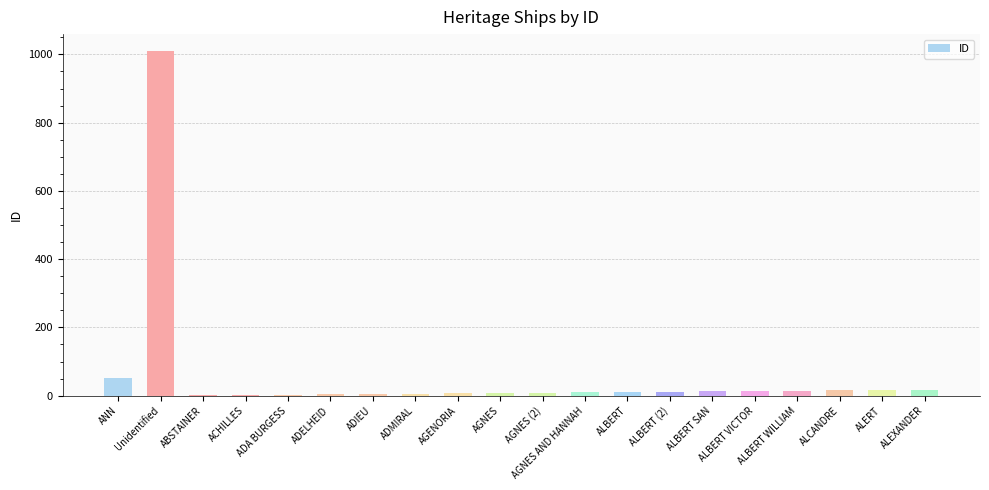

Which has a higher value, Unidentified or ADELHEID?

Unidentified